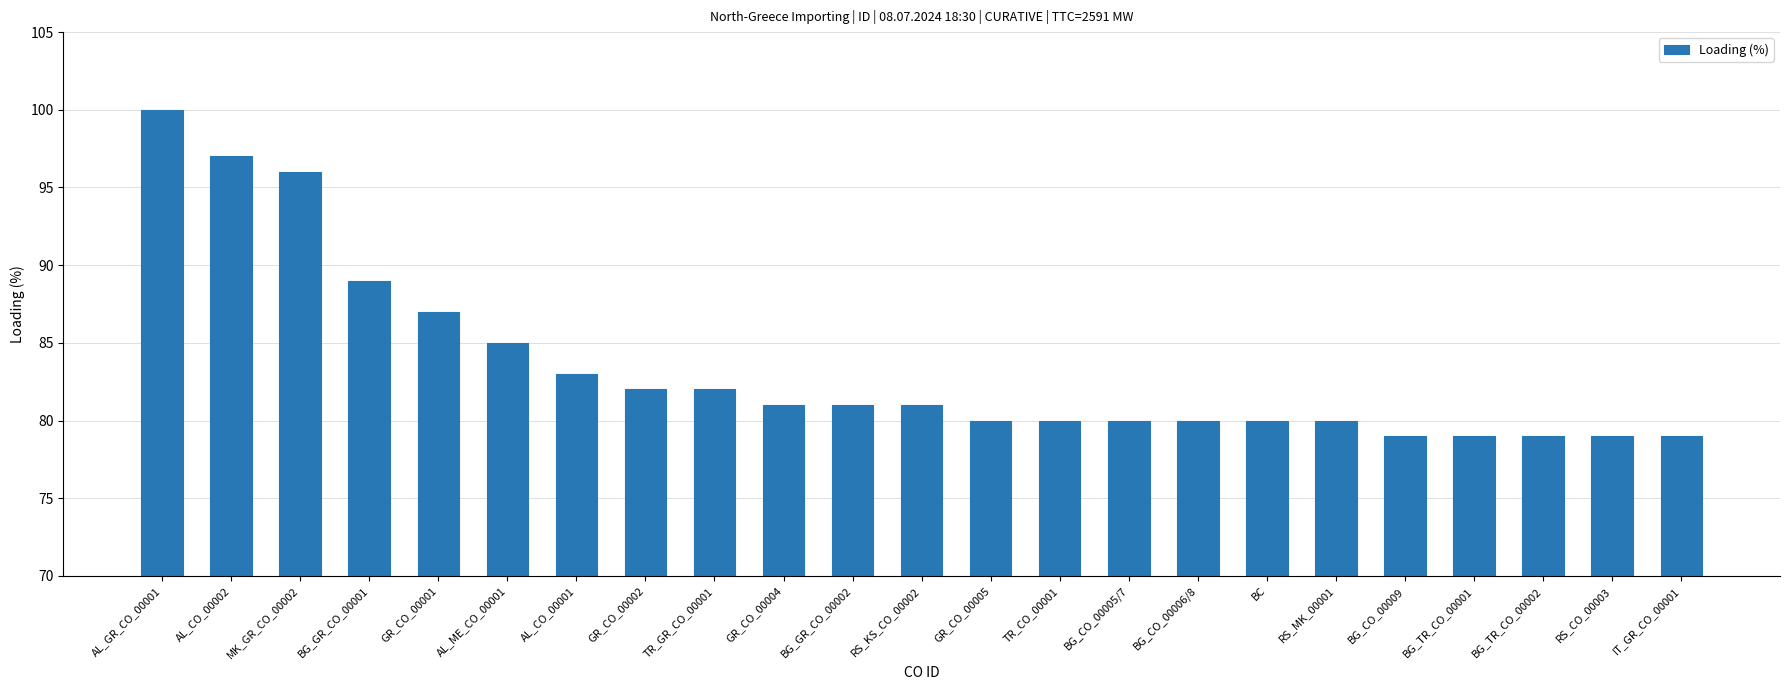

Reading left to right, extract all data points from this chart.

100	97	96	89	87	85	83	82	82	81	81	81	80	80	80	80	80	80	79	79	79	79	79